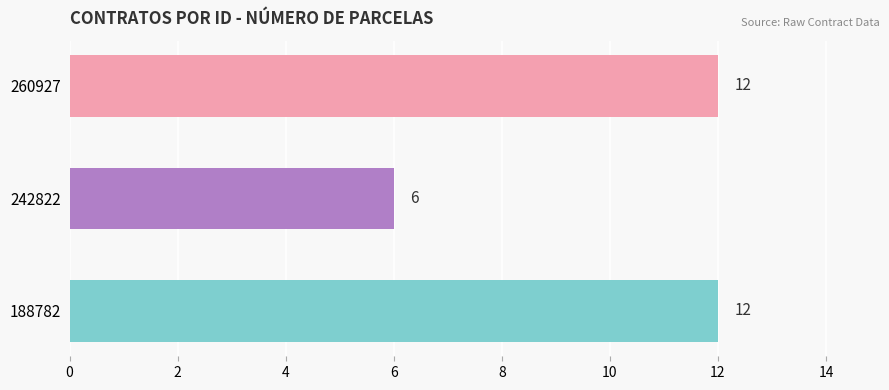

What is the change in value from 242822 to 260927?

+6